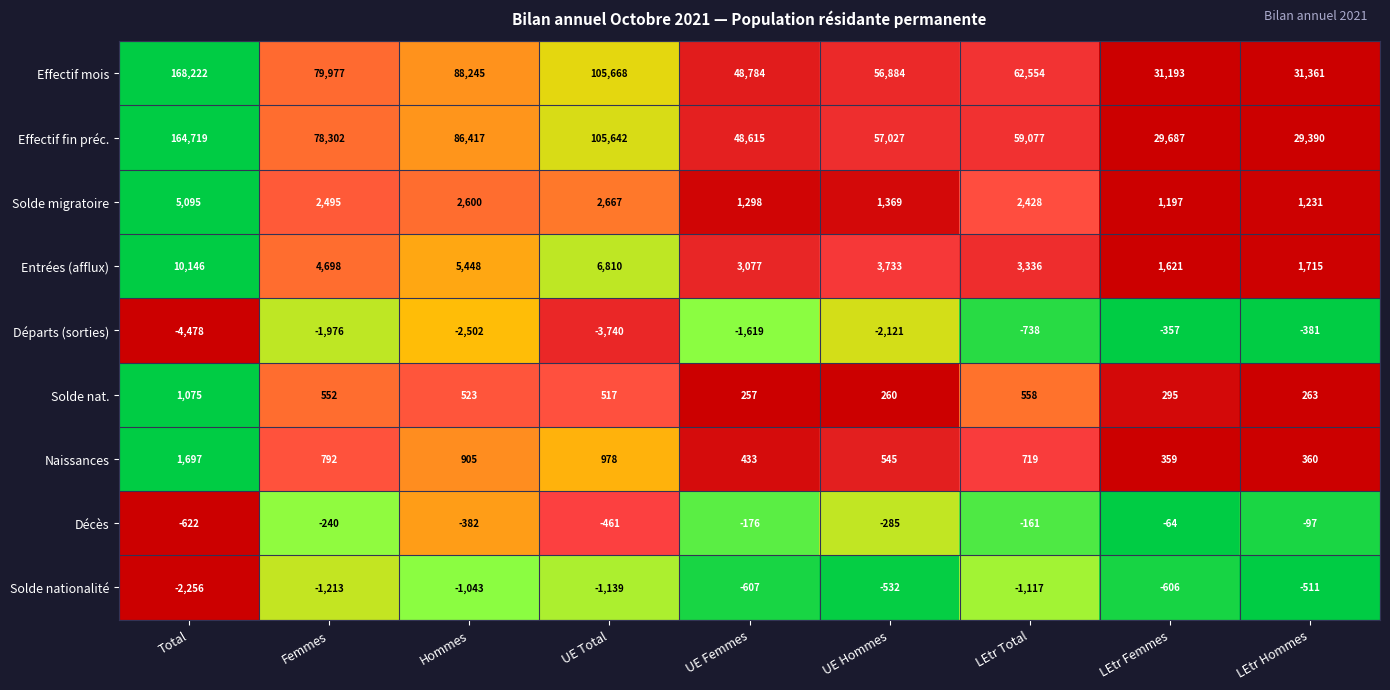

Is it true that Solde nat. equals 257 at UE Femmes?

True